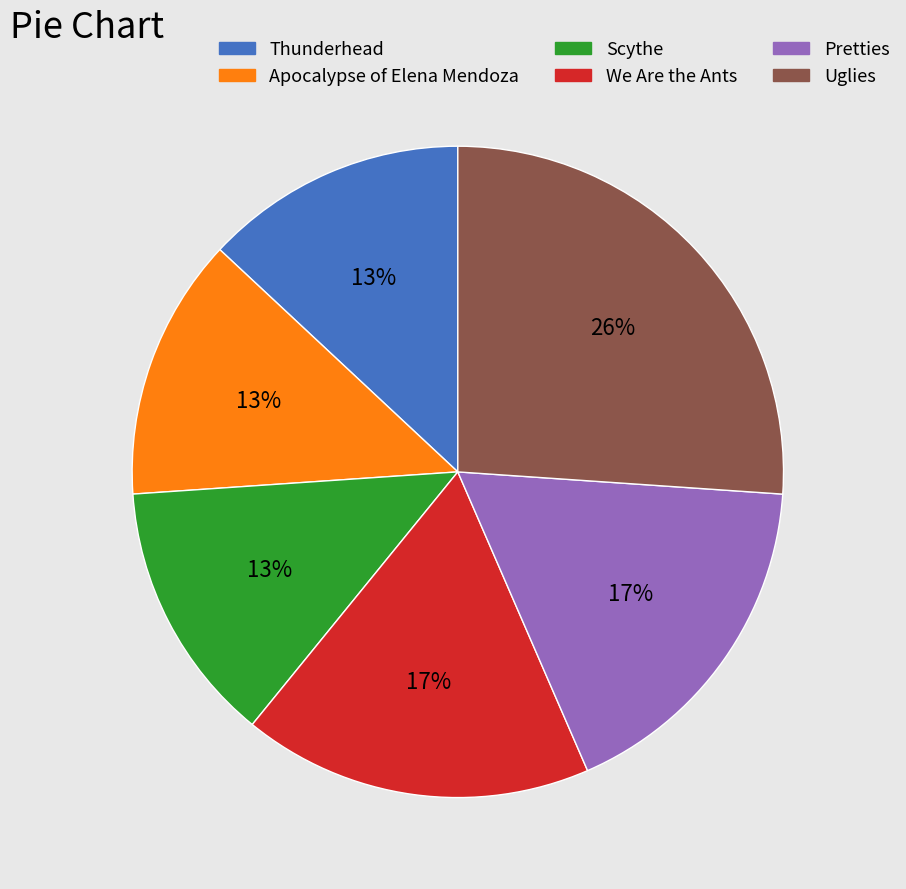

Do Scythe and Apocalypse of Elena Mendoza together represent more than half of the pie?

No